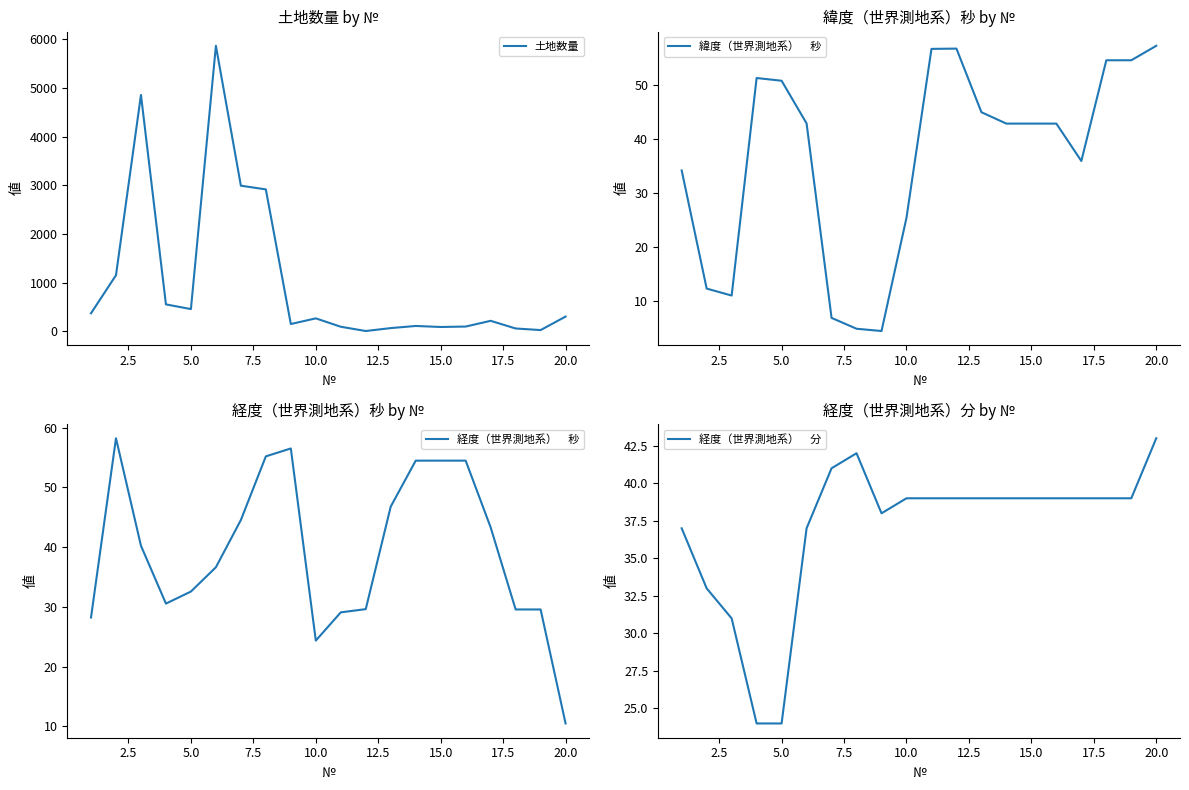

What is the value of the 土地数量 point at the 11th from the left?

92.8